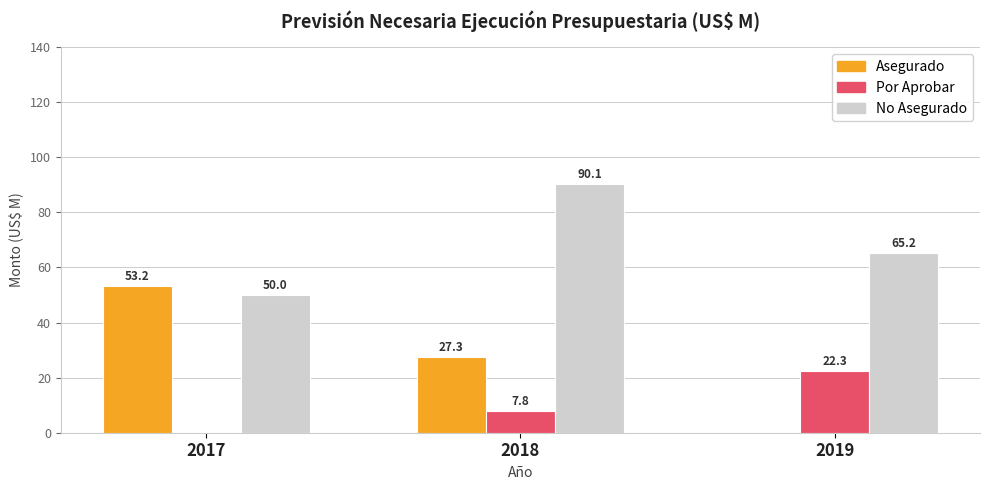

At which category is the sum across all series the highest?

2018